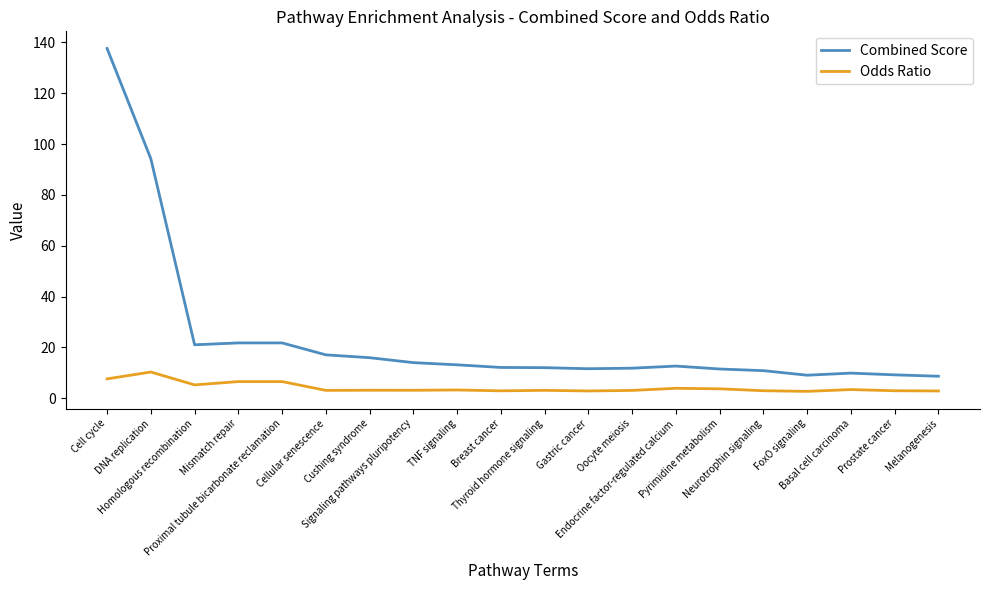

In Combined Score, how many points are lower than both neighbors (excluding endpoints)?

3